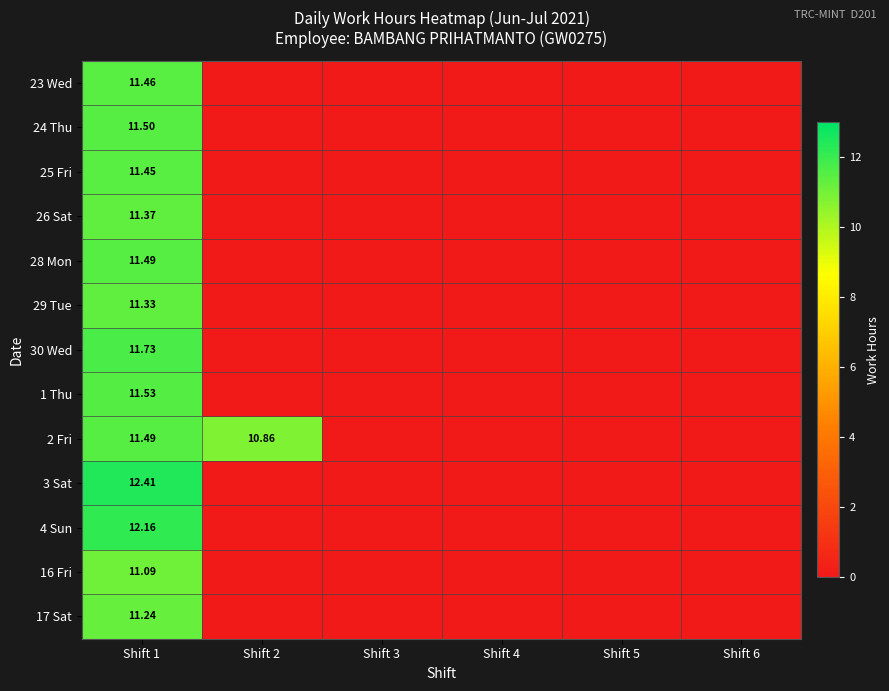

Which series has the widest spread of values?

3 Sat